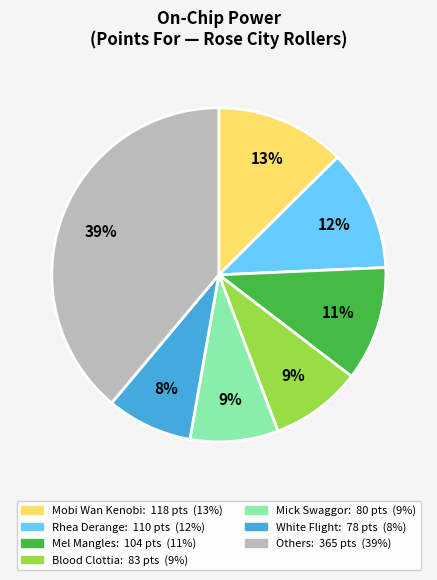

Is there a majority slice in this chart?

No